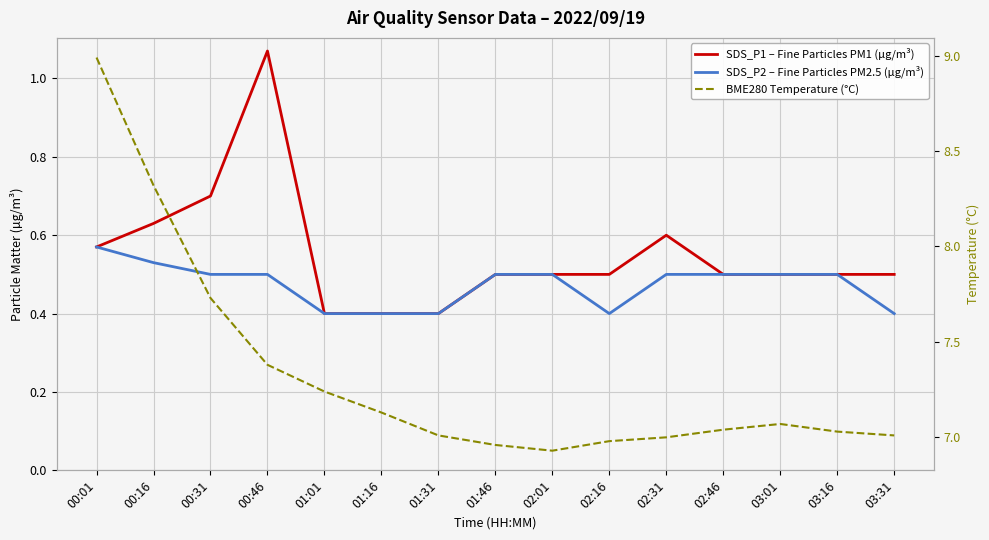

What is the spread (max minus min) of values at 01:46?

6.5